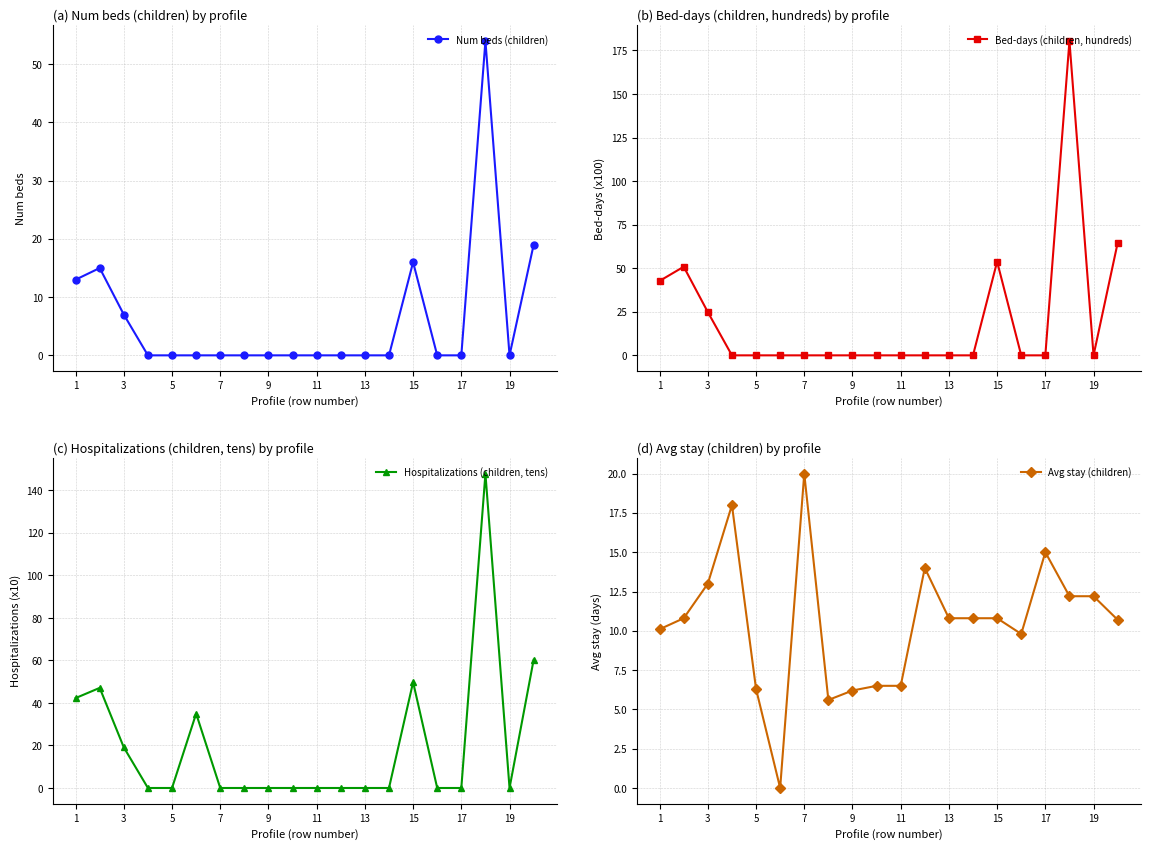

At which label is Avg stay (children) closest to 10?

1